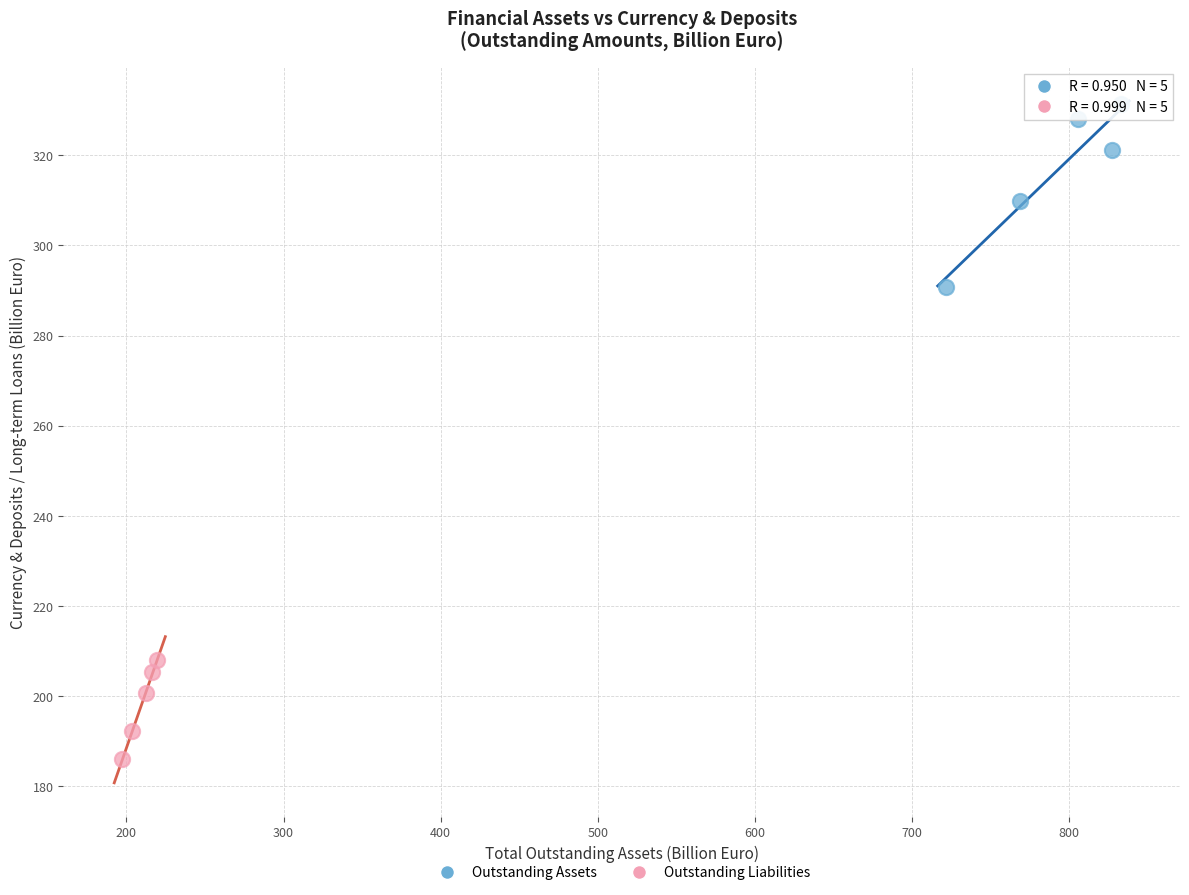

What are all the series names shown in the legend?

Outstanding Assets, Outstanding Liabilities